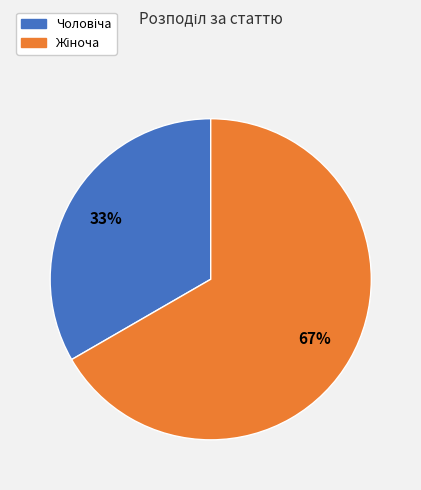

To the nearest percent, what is the average slice percentage?

50%